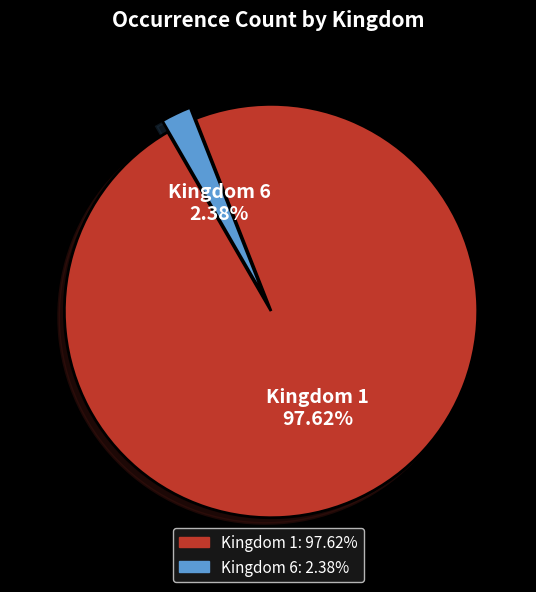

To the nearest percent, what percentage of the pie is Kingdom 6?

2%